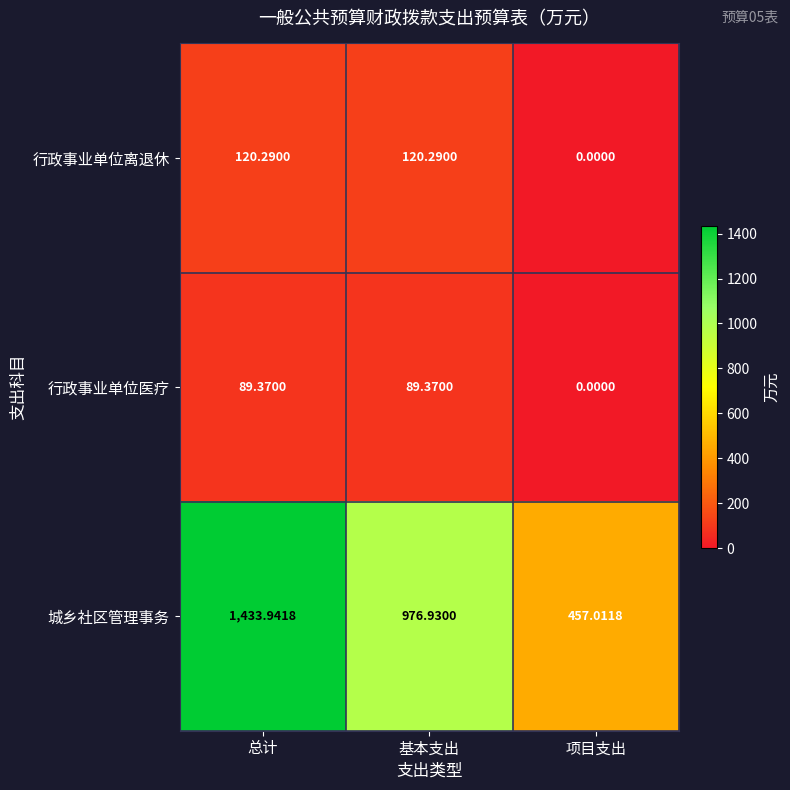

Which series has the widest spread of values?

城乡社区管理事务